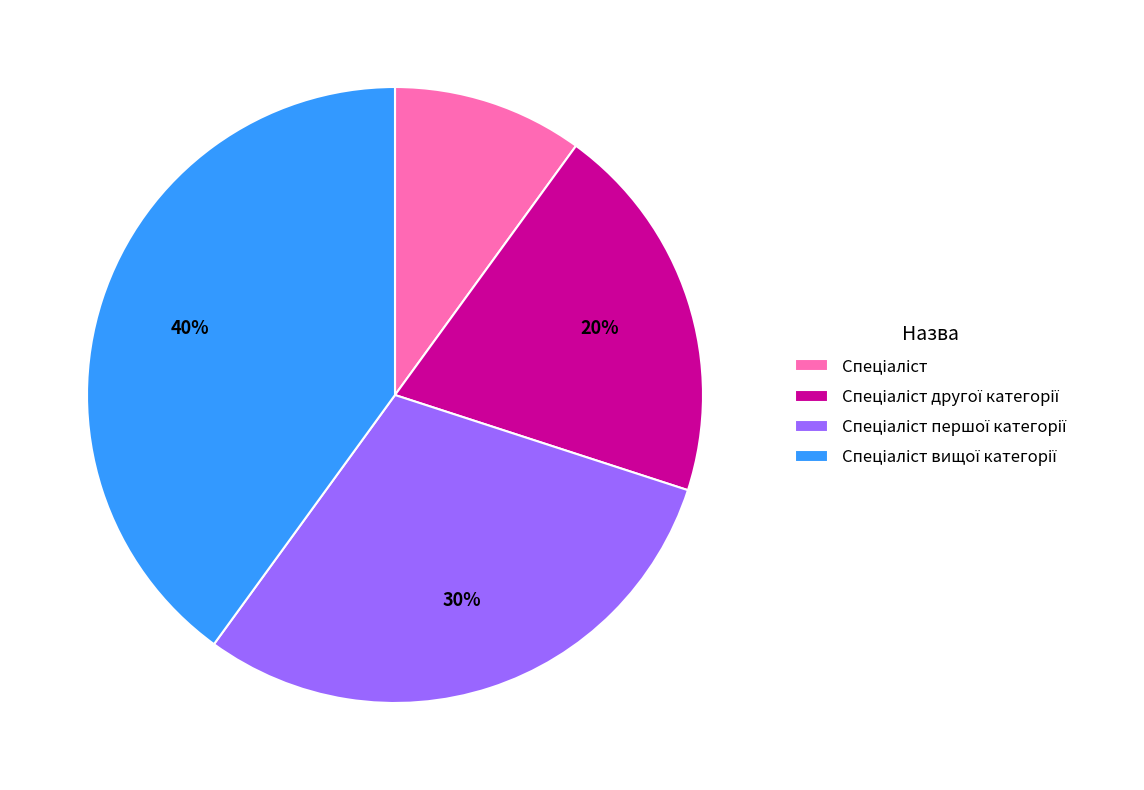

Is there any slice that represents more than half of the pie?

No